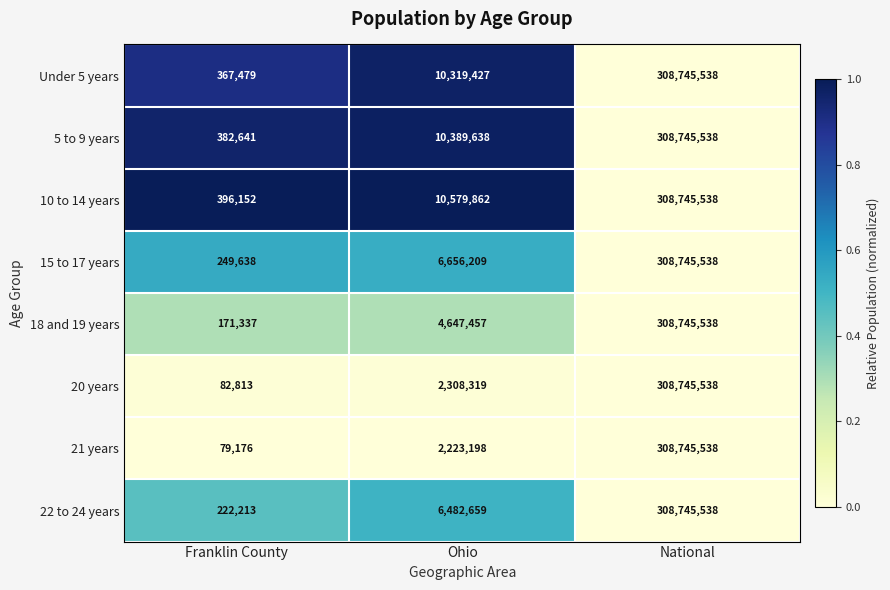

Where is 10 to 14 years nearest to the value 154570845?

Ohio